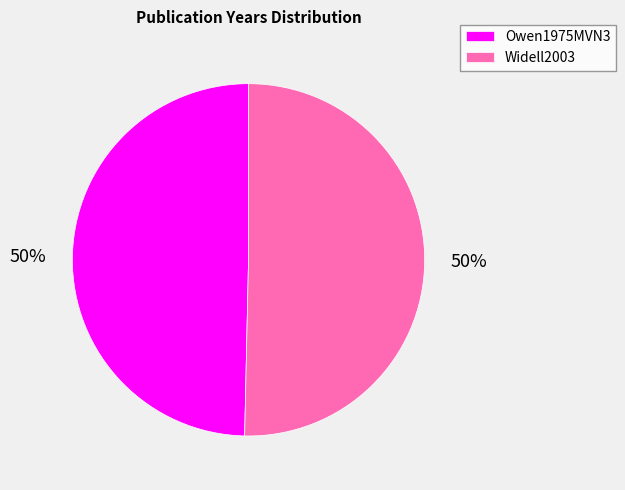

Approximately how many times larger is the value at Widell2003 compared to Owen1975MVN3?

1.0